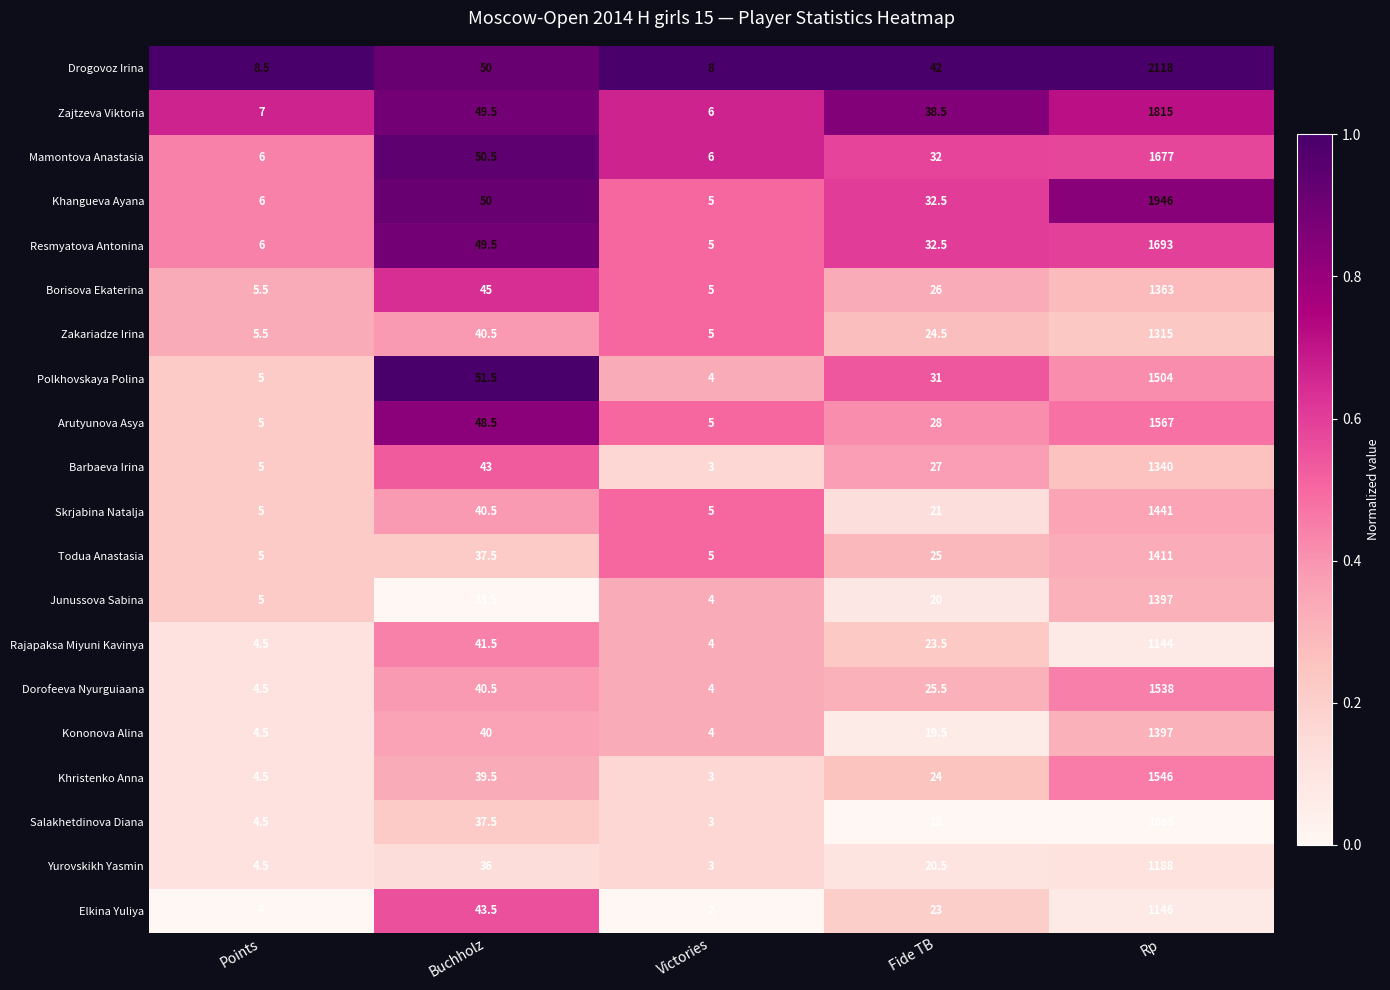

The Yurovskikh Yasmin series shows 4.5 at Points. True or false?

True